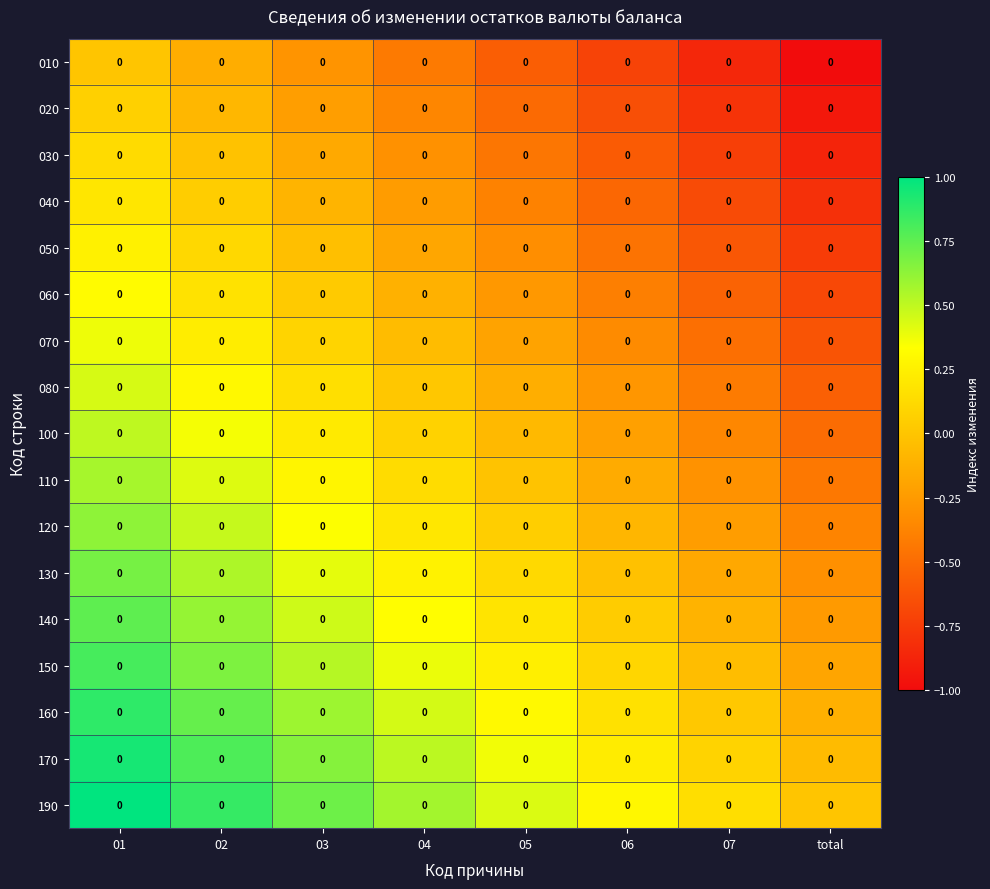

How many distinct data groups are displayed?

17